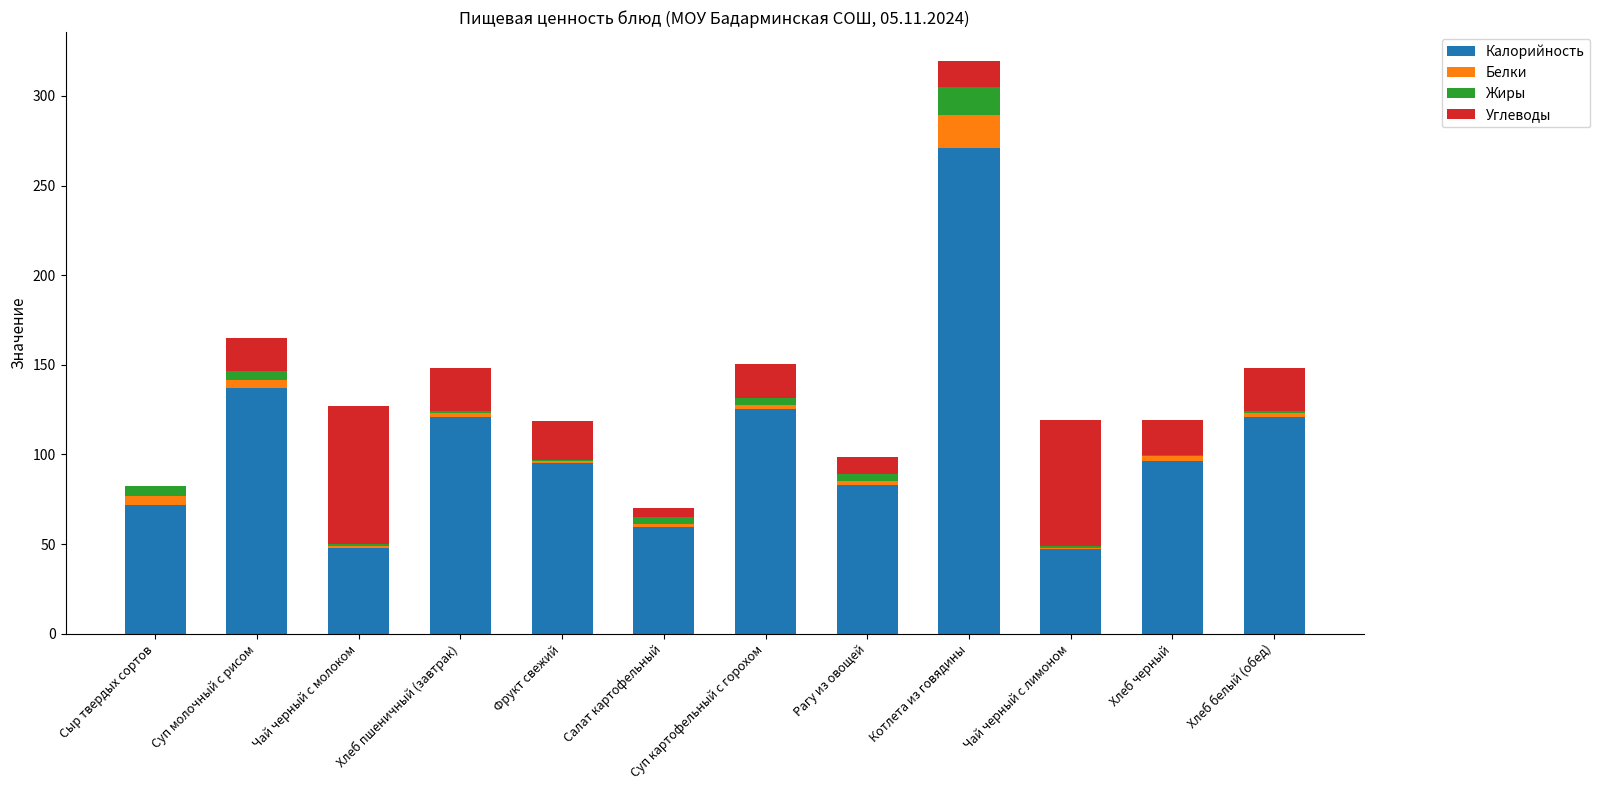

The value of Калорийность at Котлета из говядины is 183.5. True or false?

False